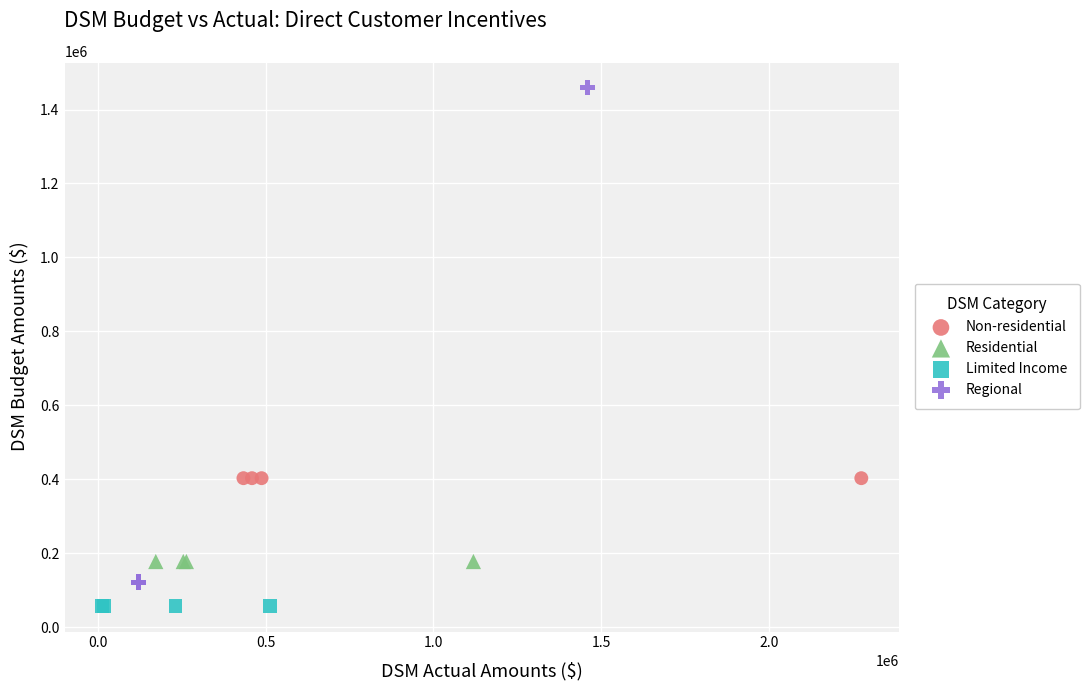

Which series reaches the maximum Y coordinate?

Regional